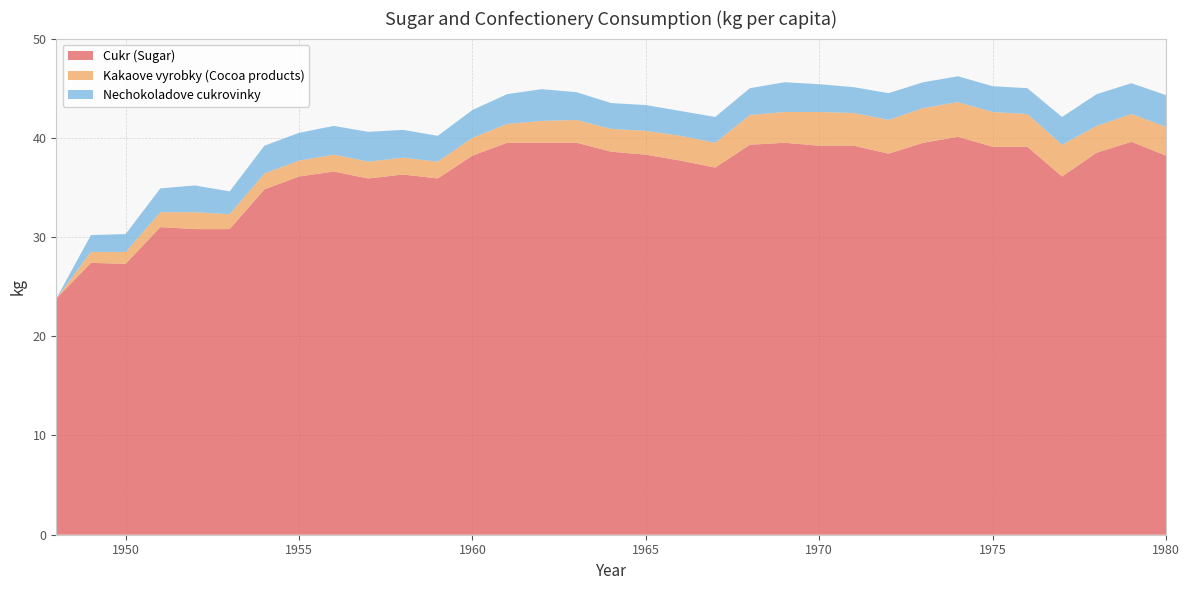

Reading left to right, list all the values displayed in this chart.

Cukr (Sugar): 23.8	27.4	27.3	31.0	30.8	30.8	34.8	36.1	36.6	35.9	36.3	35.9	38.2	39.5	39.5	39.5	38.6	38.3	37.7	37.0	39.3	39.5	39.2	39.2	38.4	39.5	40.1	39.1	39.1	36.1	38.5	39.6	38.2
Kakaove vyrobky (Cocoa products): 0.0	1.1	1.2	1.5	1.7	1.5	1.6	1.6	1.7	1.7	1.7	1.7	1.8	1.9	2.2	2.3	2.3	2.4	2.5	2.5	3.0	3.1	3.4	3.3	3.4	3.5	3.5	3.5	3.3	3.2	2.7	2.8	2.9
Nechokoladove cukrovinky: 0.0	1.7	1.8	2.4	2.7	2.3	2.8	2.8	2.9	3.0	2.8	2.6	2.8	3.0	3.2	2.8	2.6	2.6	2.5	2.6	2.7	3.0	2.8	2.6	2.7	2.6	2.6	2.6	2.6	2.8	3.2	3.1	3.2